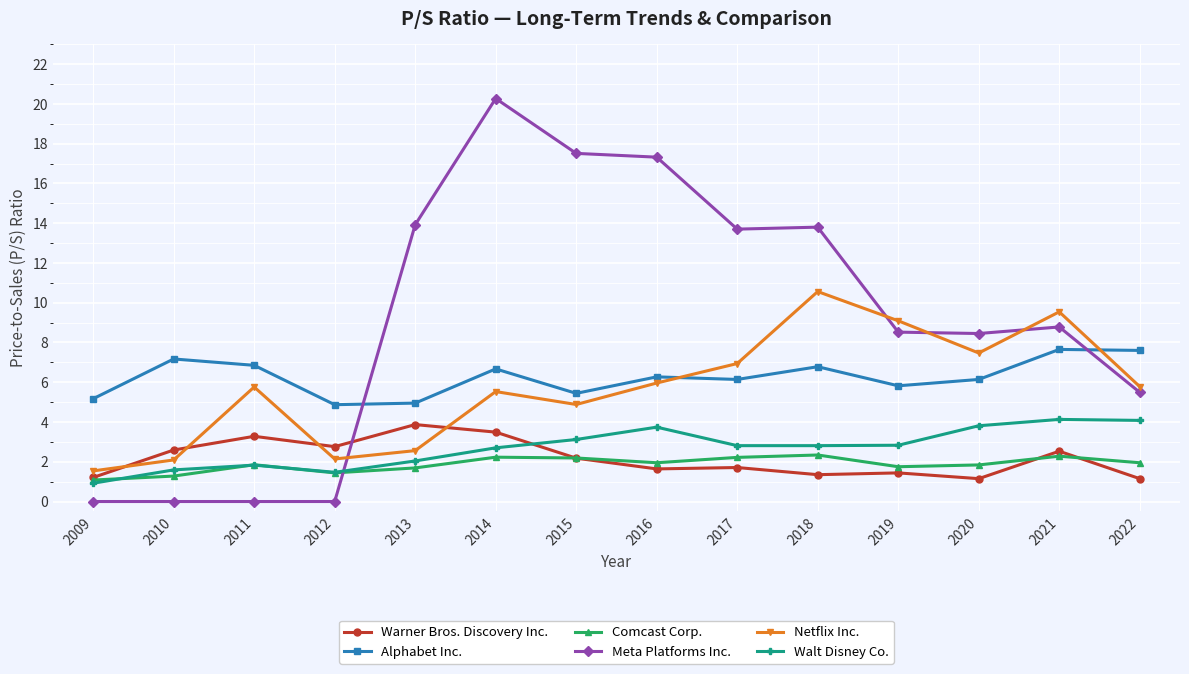

What is the value of the Warner Bros. Discovery Inc. point at the 11th from the left?

1.4